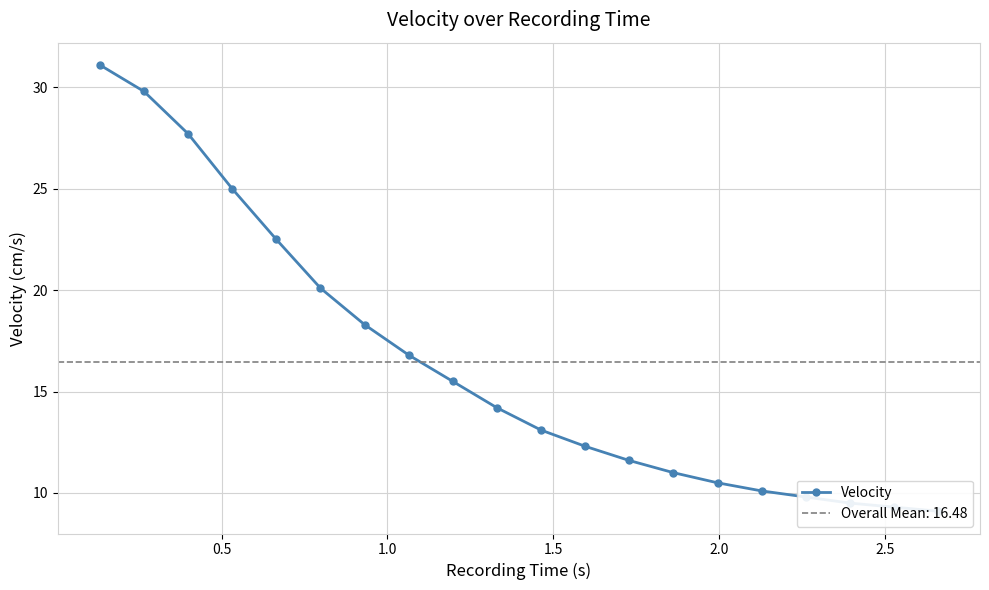

What is the smallest value displayed?

9.1